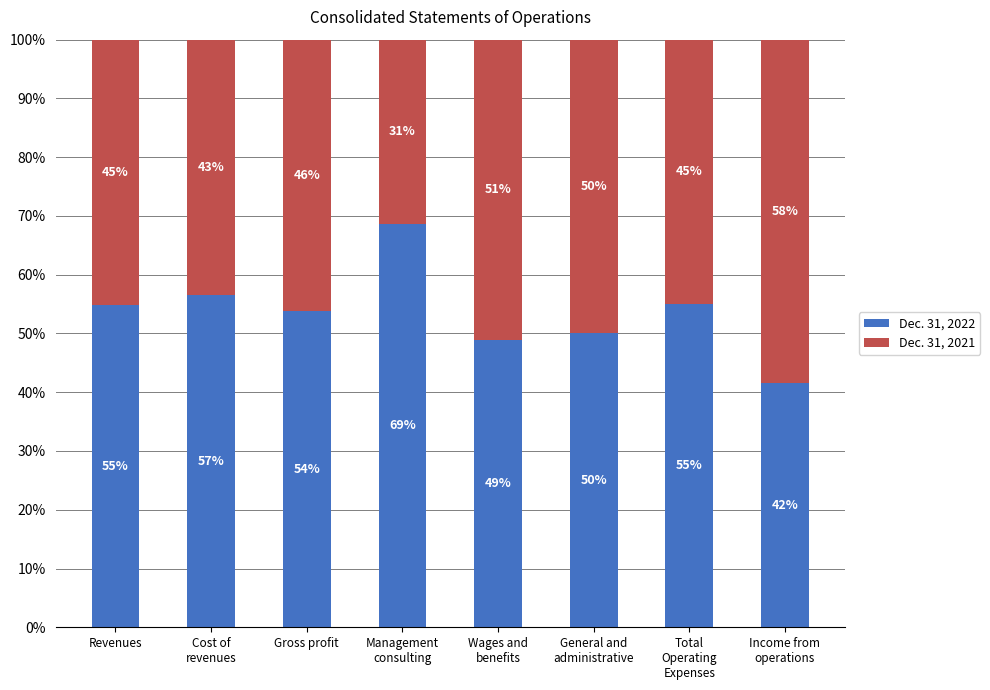

What is the highest value of the Dec. 31, 2022 series?

68.7